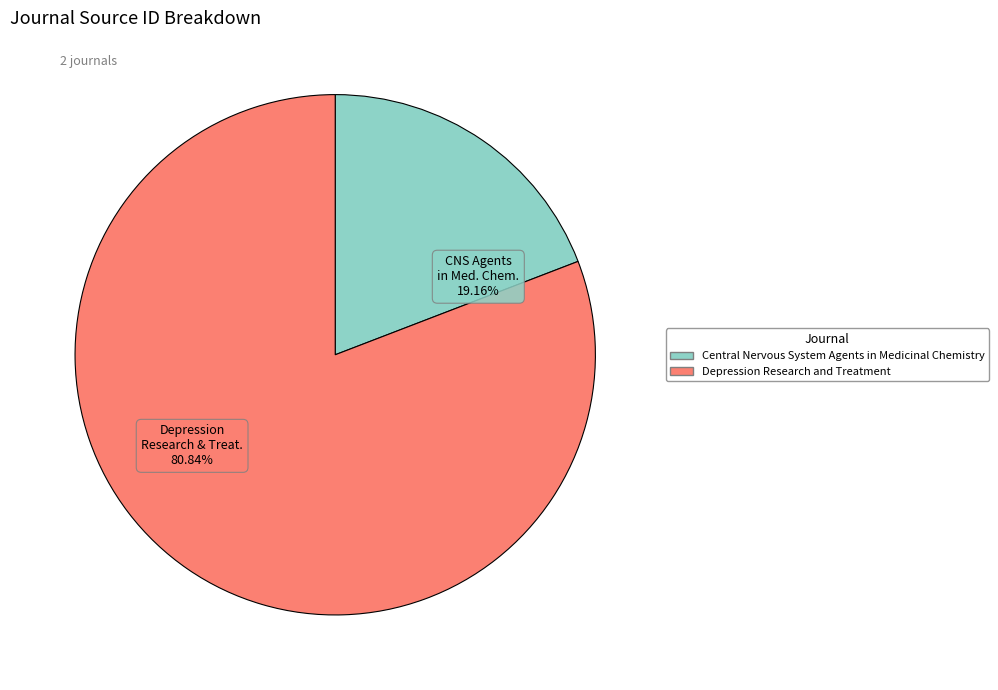

Does any single category account for the majority?

Yes